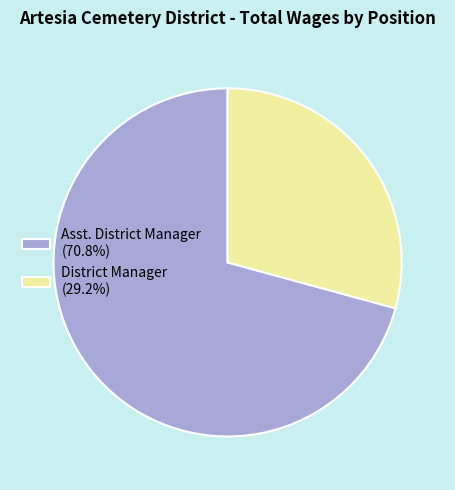

Between Asst. District Manager and District Manager, which is larger?

Asst. District Manager